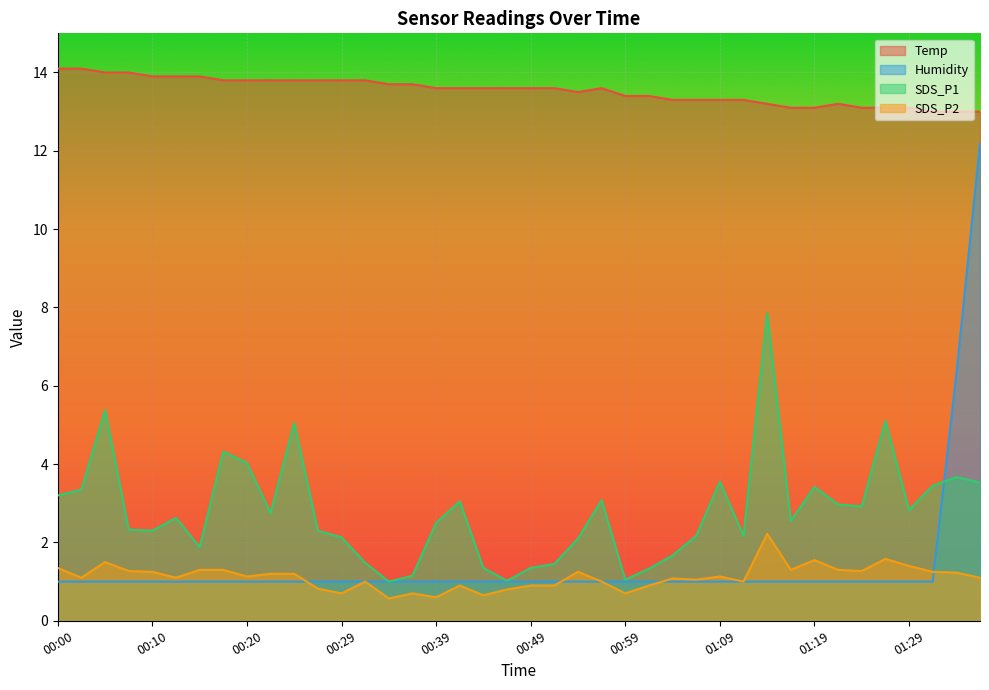

Reading left to right, list all the values displayed in this chart.

Temp: 14.1	14.1	14.0	14.0	13.9	13.9	13.9	13.8	13.8	13.8	13.8	13.8	13.8	13.8	13.7	13.7	13.6	13.6	13.6	13.6	13.6	13.6	13.5	13.6	13.4	13.4	13.3	13.3	13.3	13.3	13.2	13.1	13.1	13.2	13.1	13.1	13.1	13.0	13.0	13.0
Humidity: 1.0	1.0	1.0	1.0	1.0	1.0	1.0	1.0	1.0	1.0	1.0	1.0	1.0	1.0	1.0	1.0	1.0	1.0	1.0	1.0	1.0	1.0	1.0	1.0	1.0	1.0	1.0	1.0	1.0	1.0	1.0	1.0	1.0	1.0	1.0	1.0	1.0	1.0	6.3	12.2
SDS_P1: 3.2	3.4	5.4	2.3	2.3	2.6	1.9	4.3	4.0	2.8	5.0	2.3	2.1	1.5	1.0	1.1	2.5	3.0	1.4	1.0	1.4	1.4	2.1	3.1	1.1	1.3	1.7	2.2	3.5	2.2	7.8	2.5	3.4	3.0	2.9	5.1	2.8	3.5	3.7	3.5
SDS_P2: 1.4	1.1	1.5	1.3	1.2	1.1	1.3	1.3	1.1	1.2	1.2	0.8	0.7	1.0	0.6	0.7	0.6	0.9	0.7	0.8	0.9	0.9	1.2	1.0	0.7	0.9	1.1	1.1	1.1	1.0	2.2	1.3	1.6	1.3	1.3	1.6	1.4	1.2	1.2	1.1